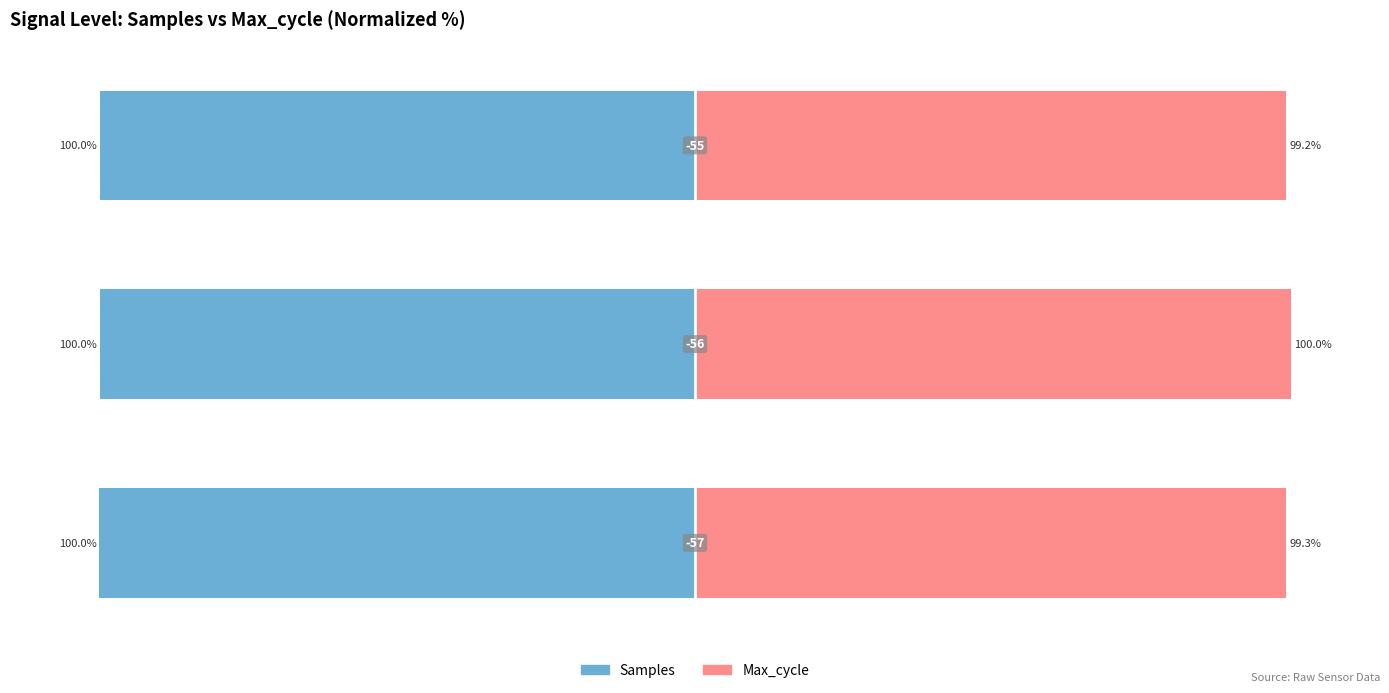

What value does the Samples series have at 2?

-100.0